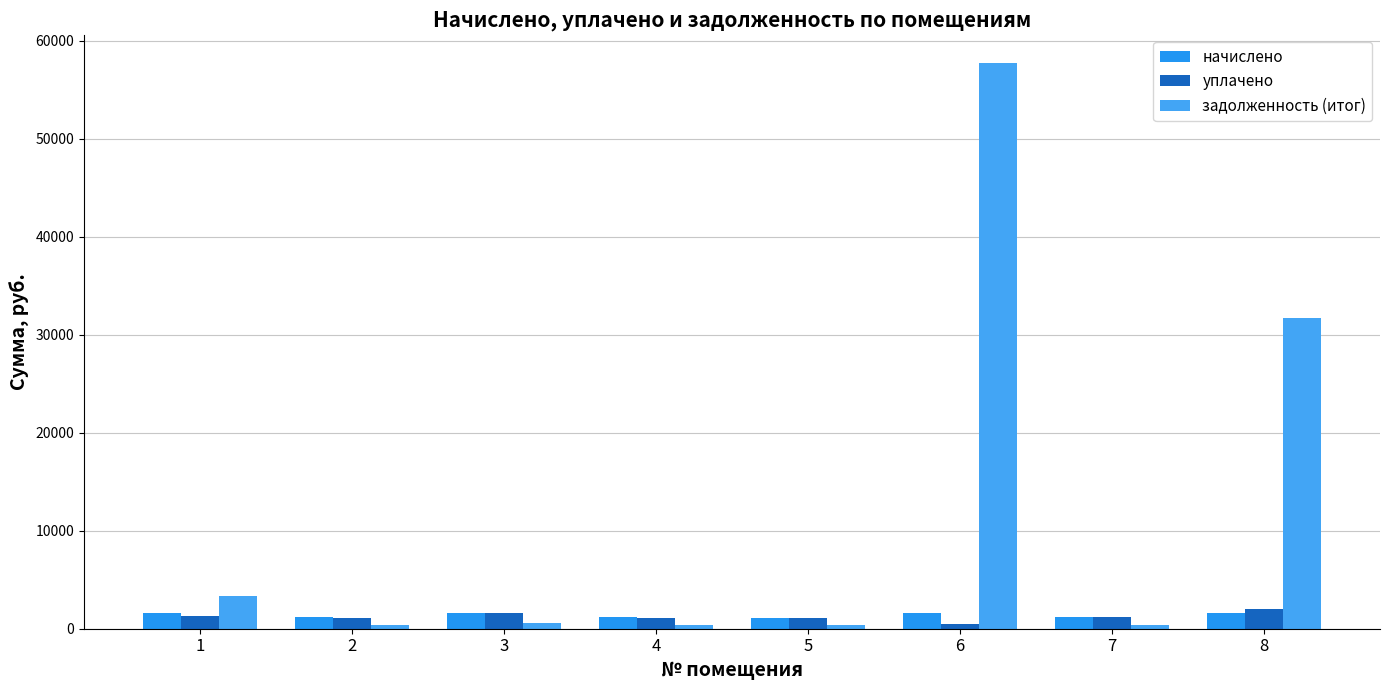

The value of начислено at 8 is 2151.9. True or false?

False